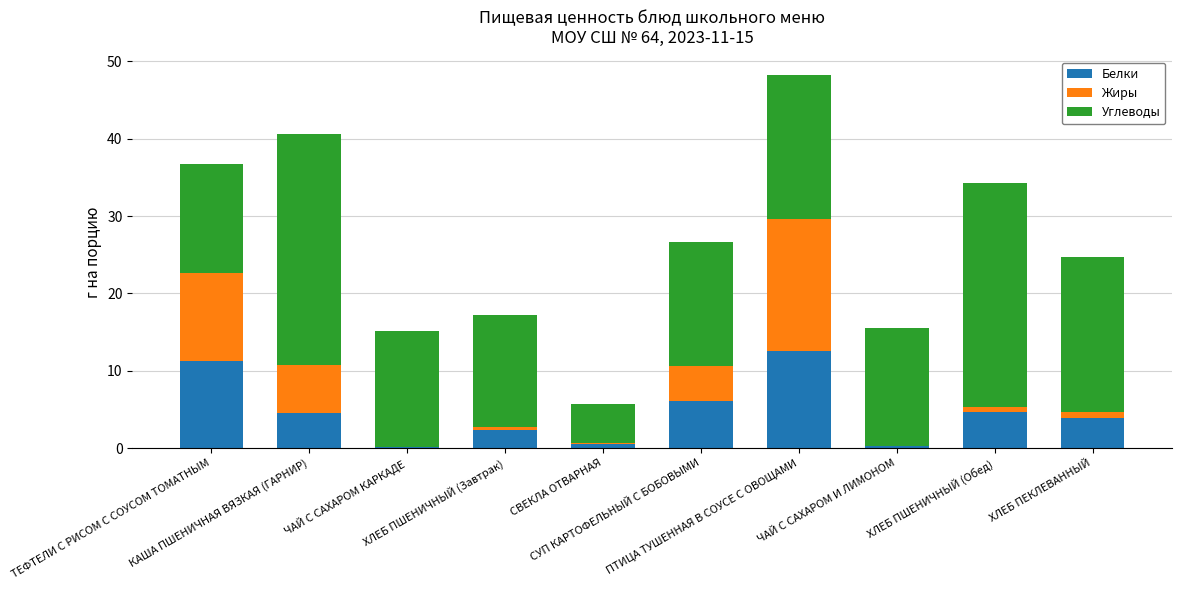

Are the bars horizontal?

No